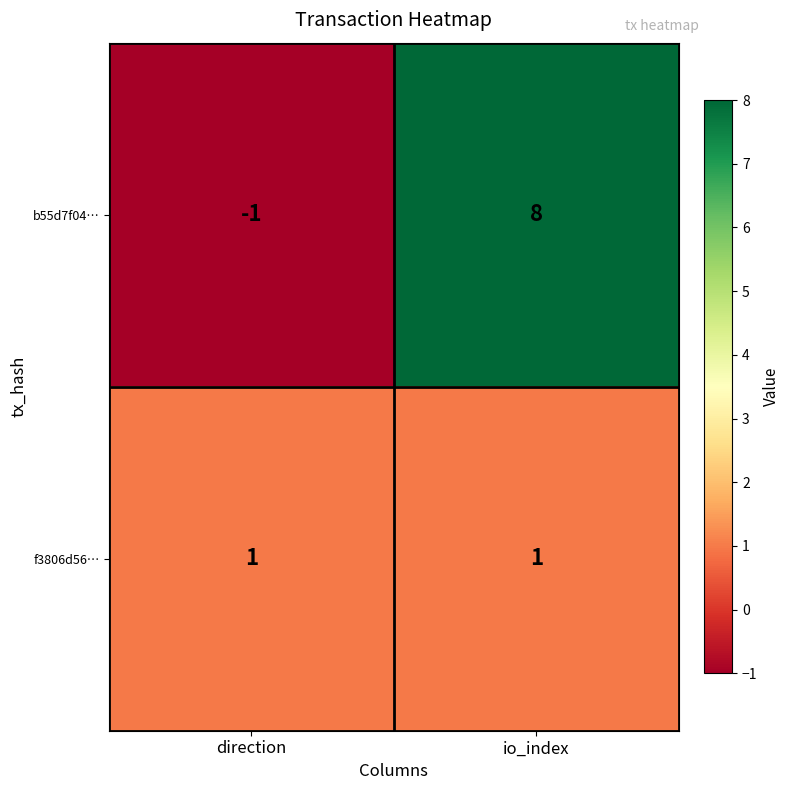

Reading left to right, list all the values displayed in this chart.

b55d7f04…: direction=-1	io_index=8
f3806d56…: direction=1	io_index=1